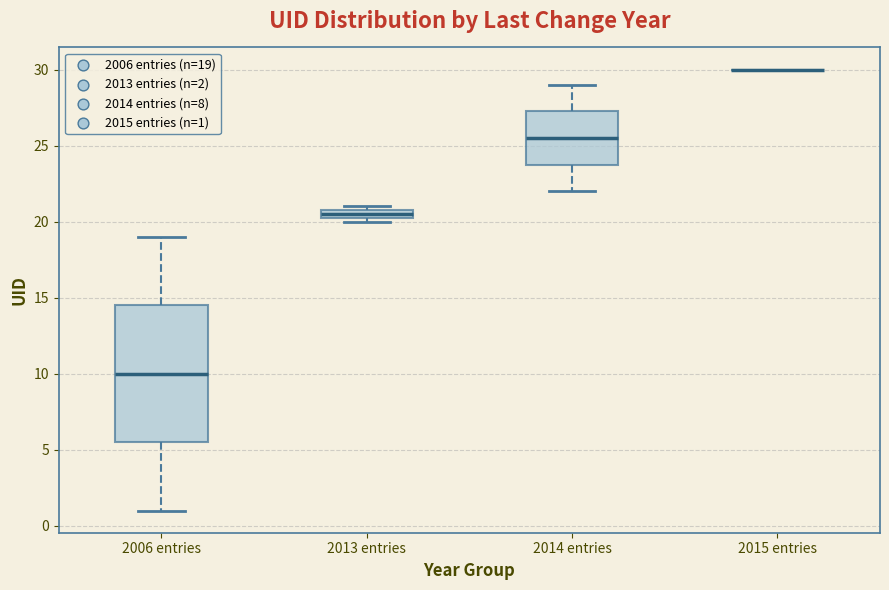

Where does the upper whisker of the box for 2014 entries end on the y-axis? The values are not printed on the chart, so give them approximately, as read against the axis.

29.0